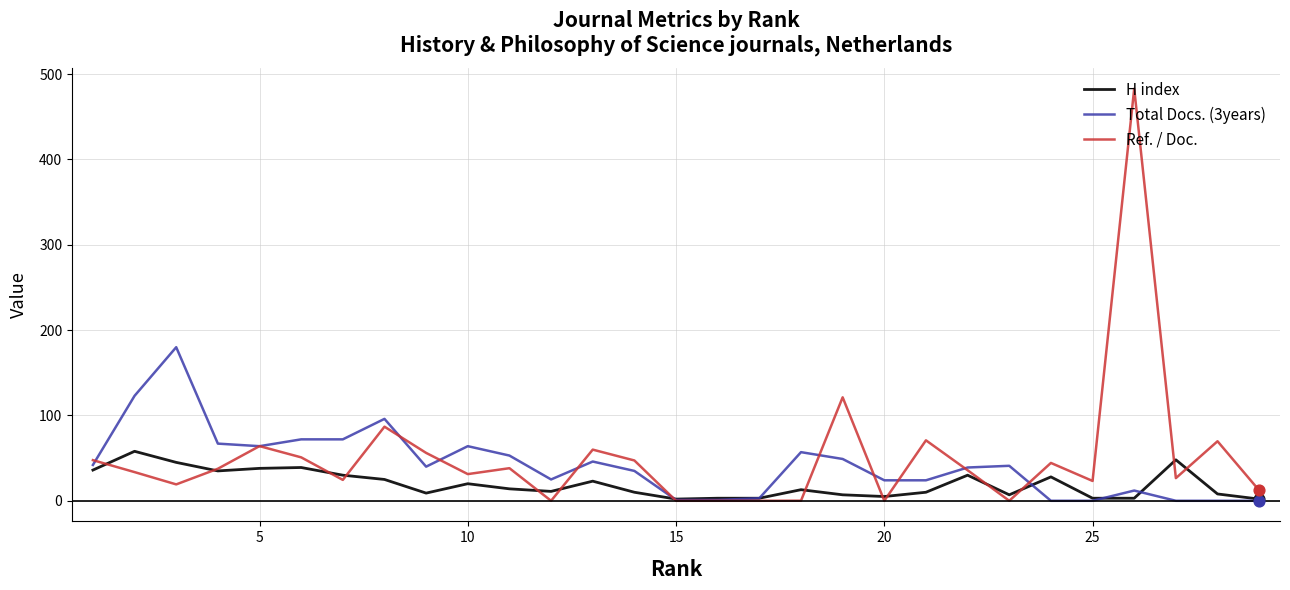

Which series has the largest range (max minus min)?

Ref. / Doc.